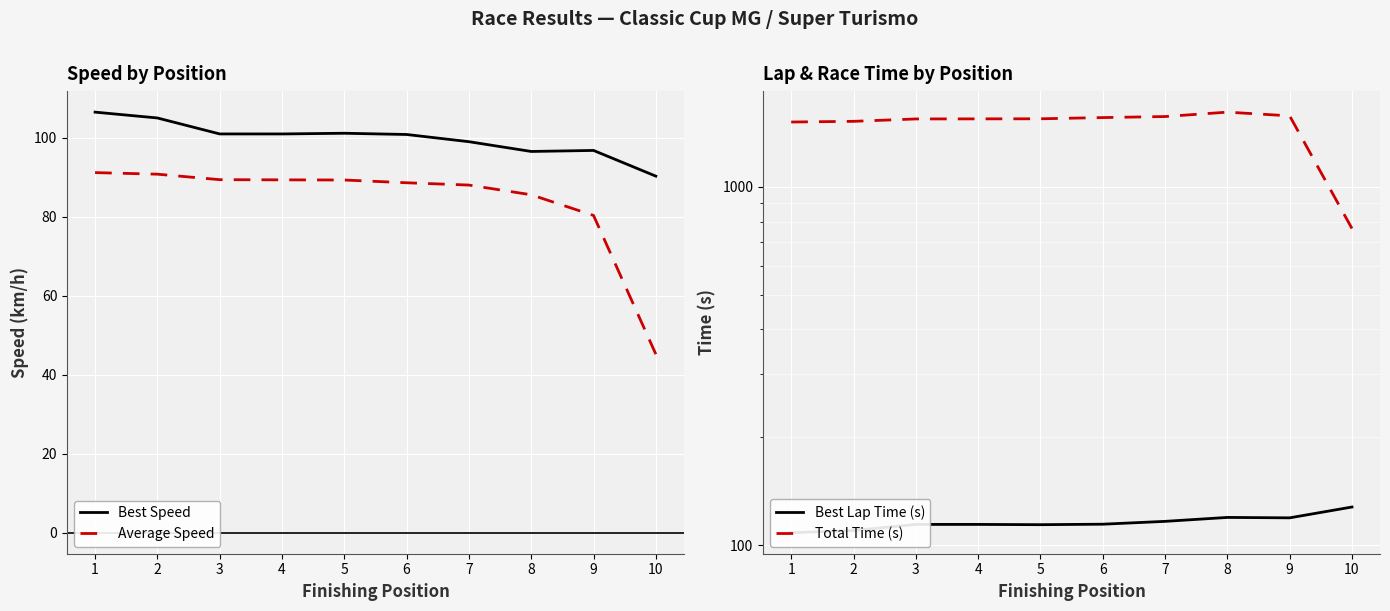

Which has a higher value, 8 or 7?

7